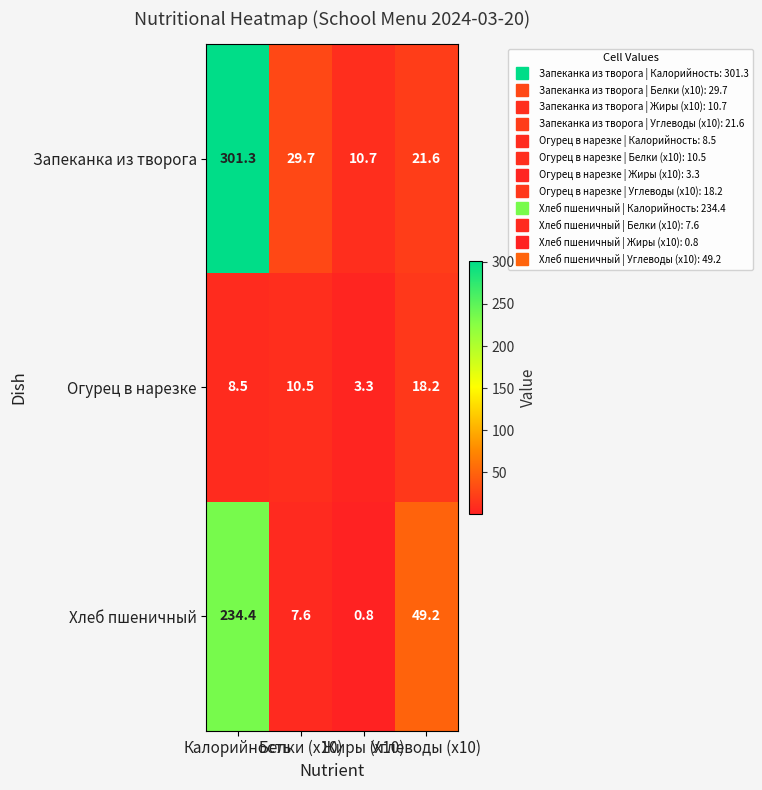

What is the total value across all series at Белки (x10)?

47.8